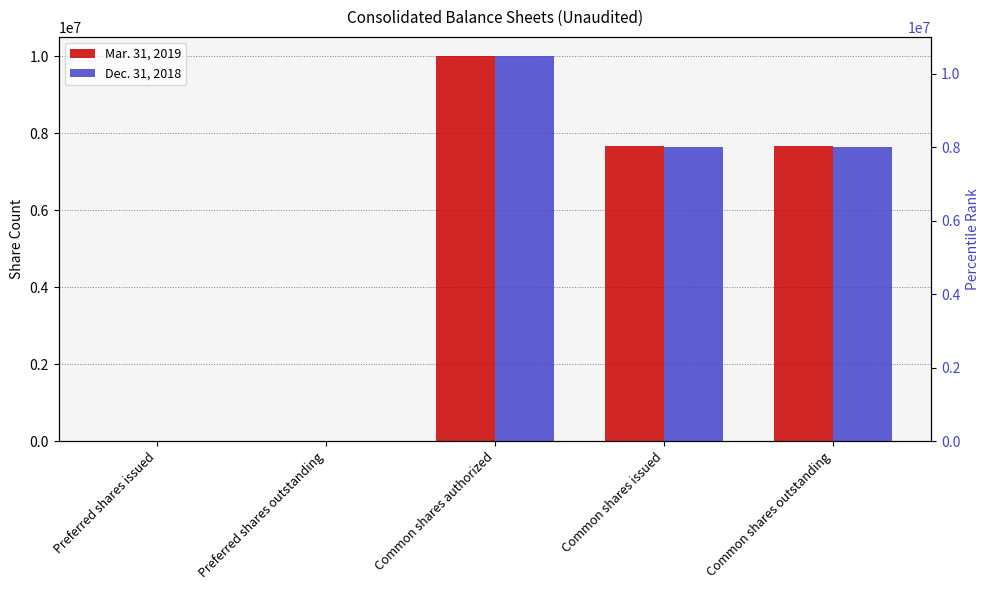

What is the label of the 4th bar from the left?

Common shares issued